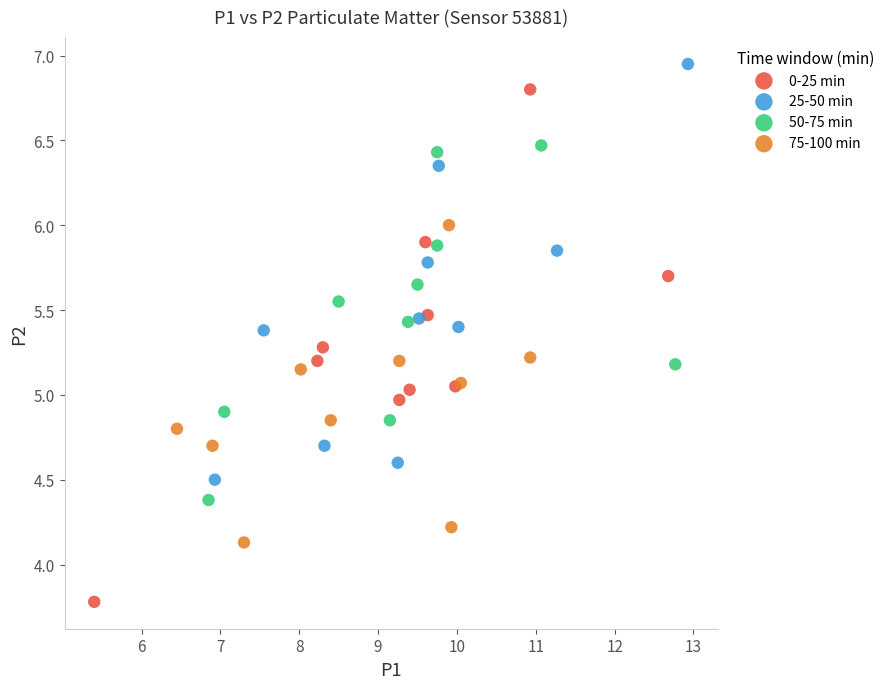

Which series has the largest Y range (max minus min)?

0-25 min